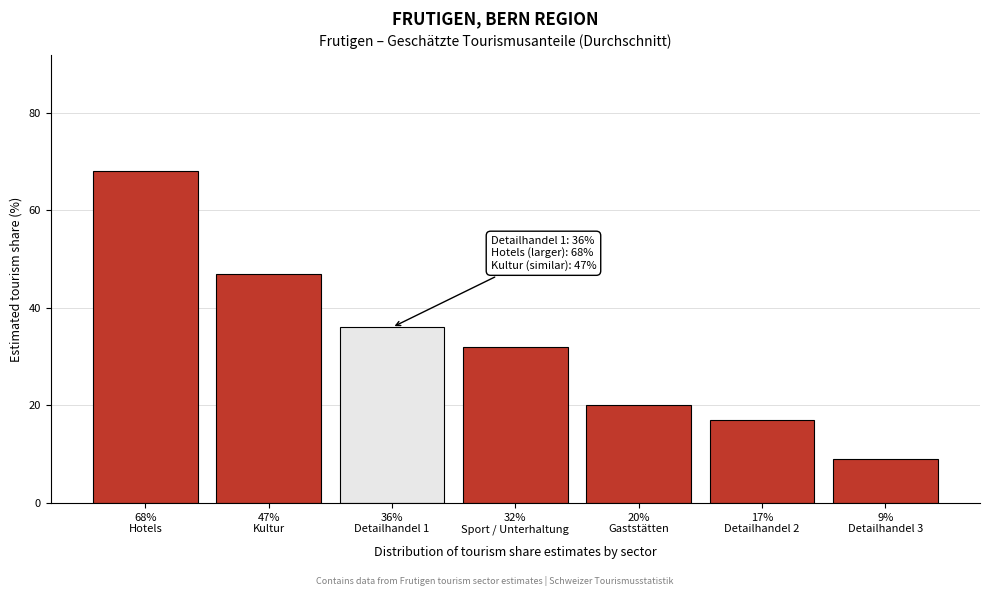

Reading left to right, extract all data points from this chart.

68	47	36	32	20	17	9